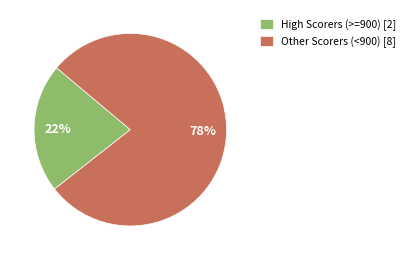

To the nearest percent, what percentage of the pie is High Scorers (>=900) [2]?

22%